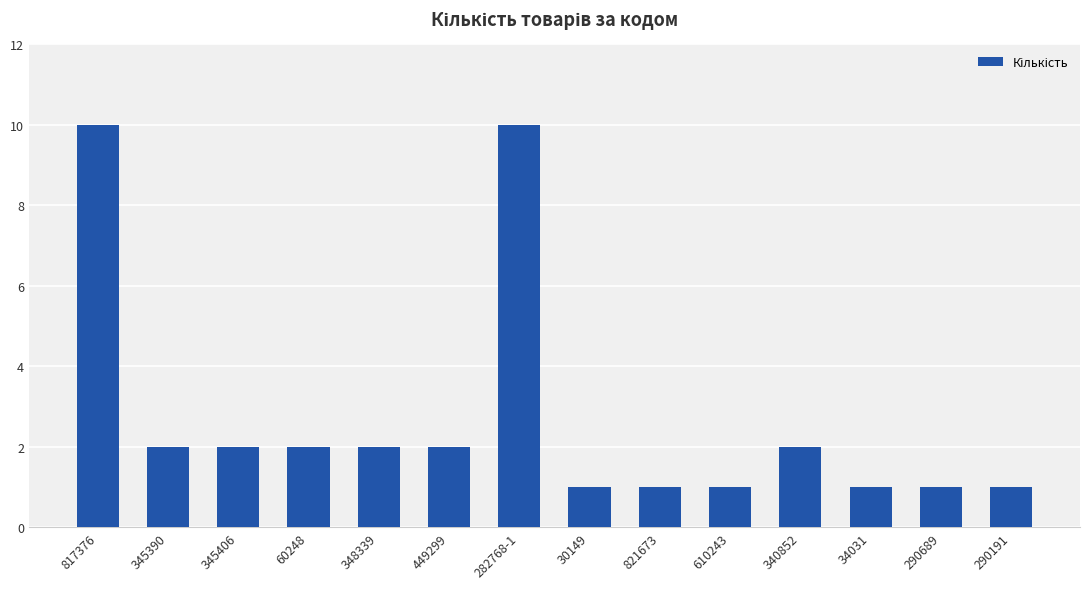

Count the number of data series in this chart.

1